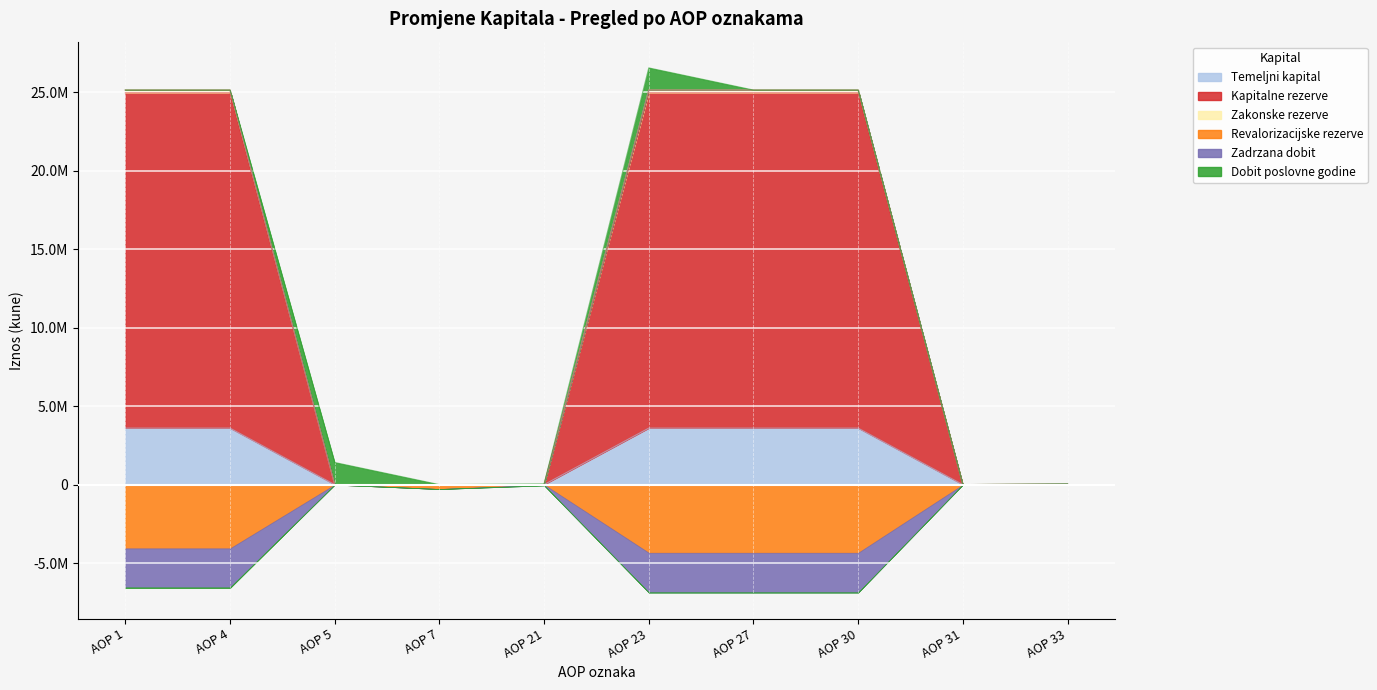

Which series has the widest spread of values?

Zakonske rezerve